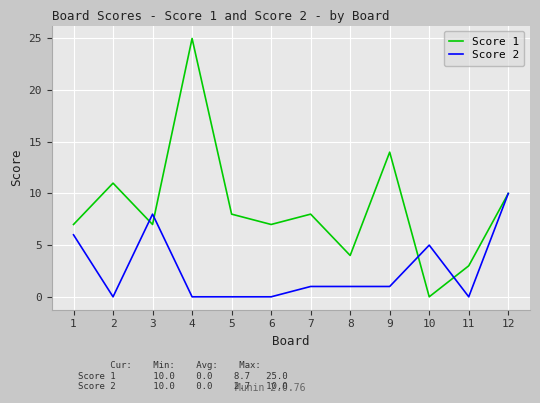

Between 2 and 11, which series saw the biggest shift?

Score 1